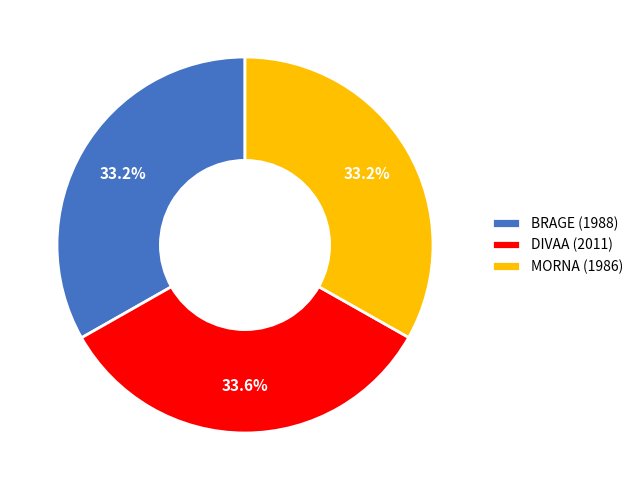

Approximately how many times larger is the value at BRAGE (1988) compared to DIVAA (2011)?

1.0